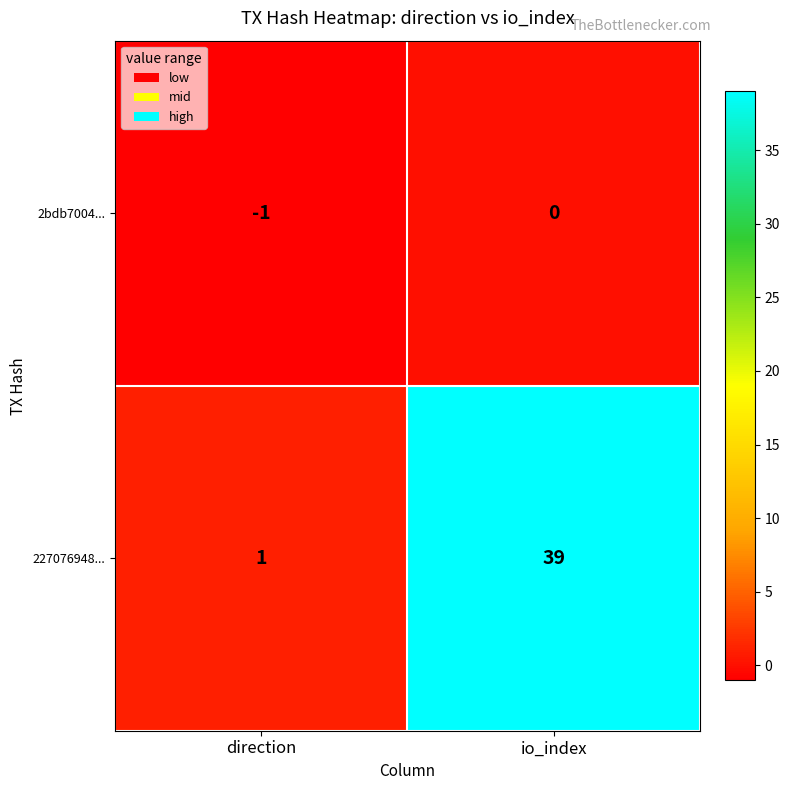

Reading right to left, list all the values displayed in this chart.

2bdb7004...: io_index=0	direction=-1
227076948...: io_index=39	direction=1